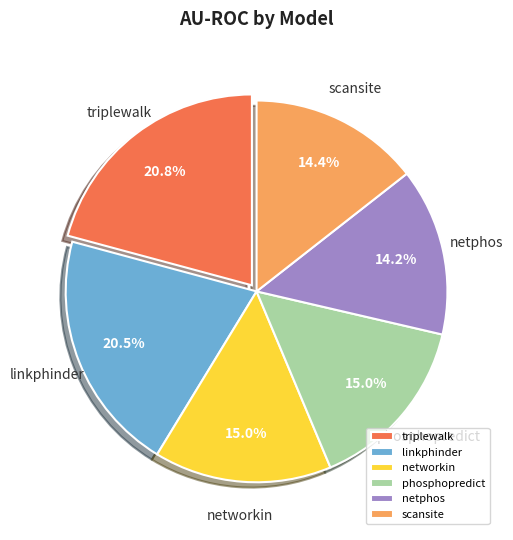

How many slices are in this pie chart?

6